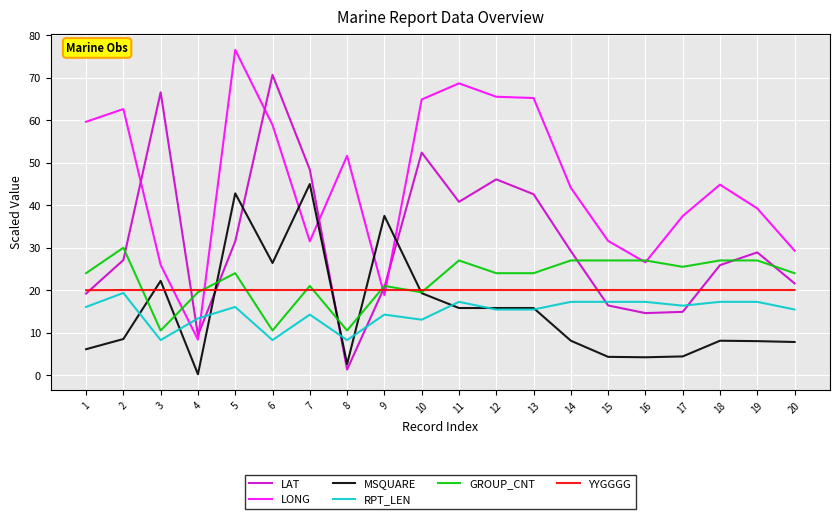

True or false: GROUP_CNT and RPT_LEN cross at least once.

False